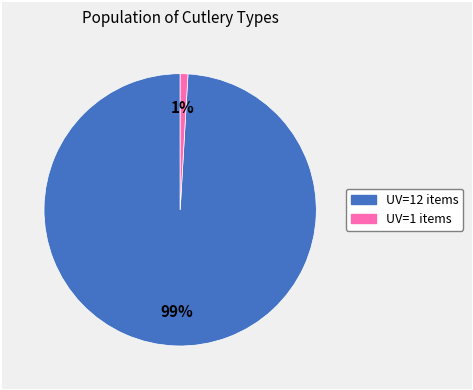

How many segments does this pie chart have?

2